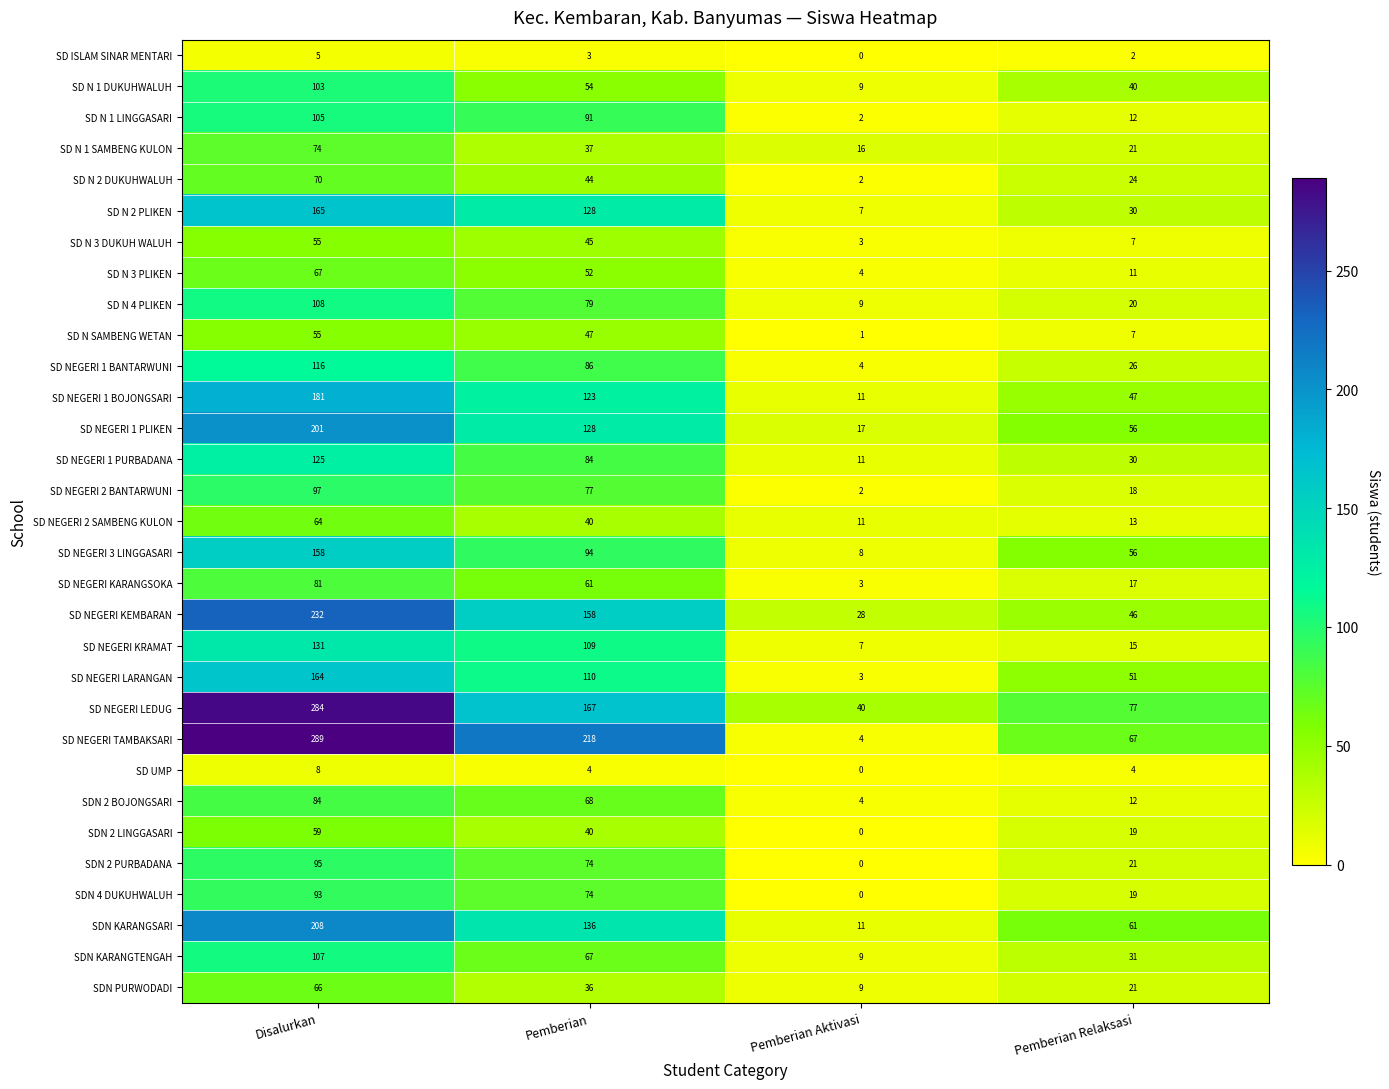

Which label corresponds to the largest value in the chart?

Disalurkan